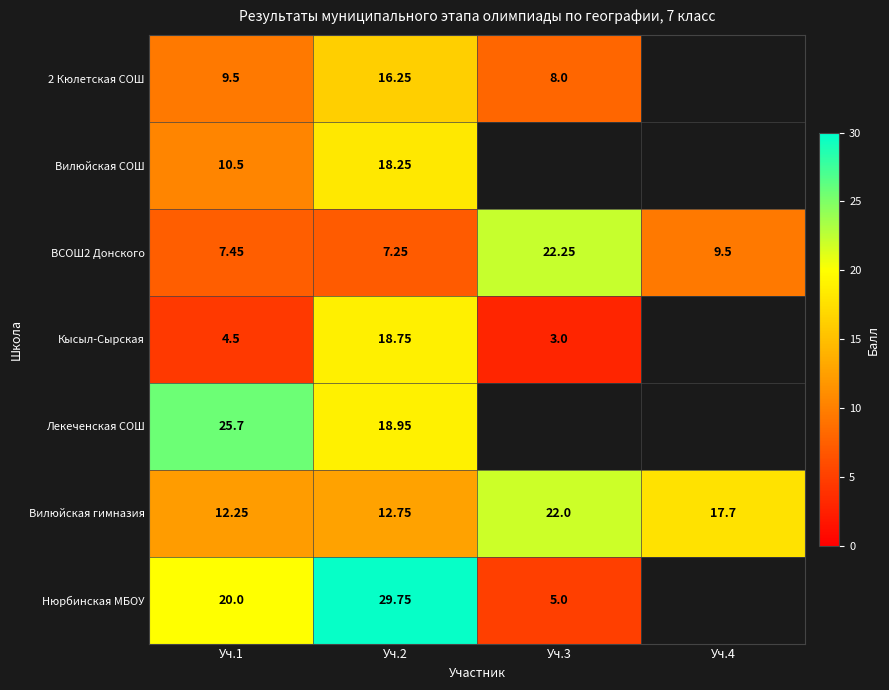

Which series has the widest spread of values?

Нюрбинская МБОУ